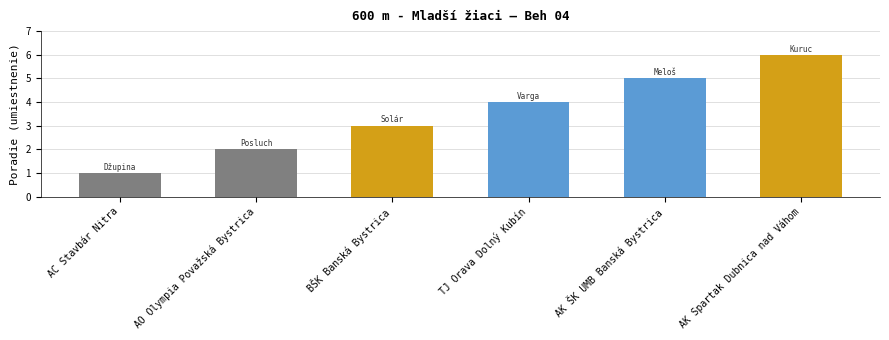

What is the change in value from TJ Orava Dolný Kubín to AK Spartak Dubnica nad Váhom?

+2